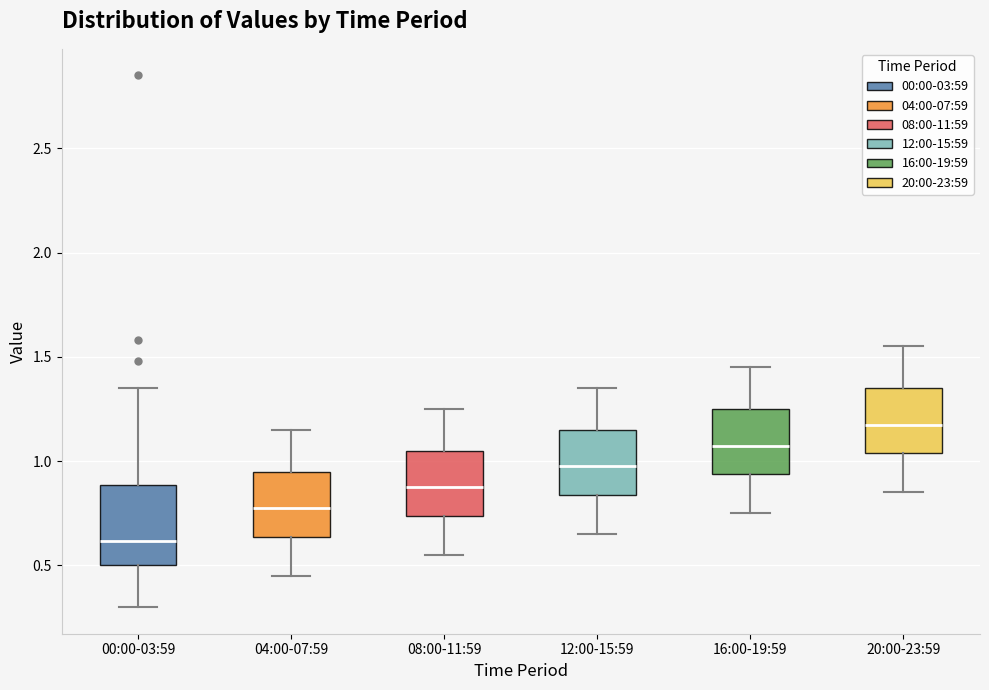

Reading left to right, transcribe this box plot: for each box, give where its median line is, the range the box spans, and where its two whiskers end, as read against the y-axis. The values are not printed on the chart, so give them approximately, as read against the axis.

00:00-03:59: median 0.60, box 0.50 to 0.90, whiskers 0.30 to 1.35
04:00-07:59: median 0.80, box 0.65 to 0.95, whiskers 0.45 to 1.15
08:00-11:59: median 0.90, box 0.75 to 1.05, whiskers 0.55 to 1.25
12:00-15:59: median 1.00, box 0.85 to 1.15, whiskers 0.65 to 1.35
16:00-19:59: median 1.10, box 0.95 to 1.25, whiskers 0.75 to 1.45
20:00-23:59: median 1.20, box 1.05 to 1.35, whiskers 0.85 to 1.55